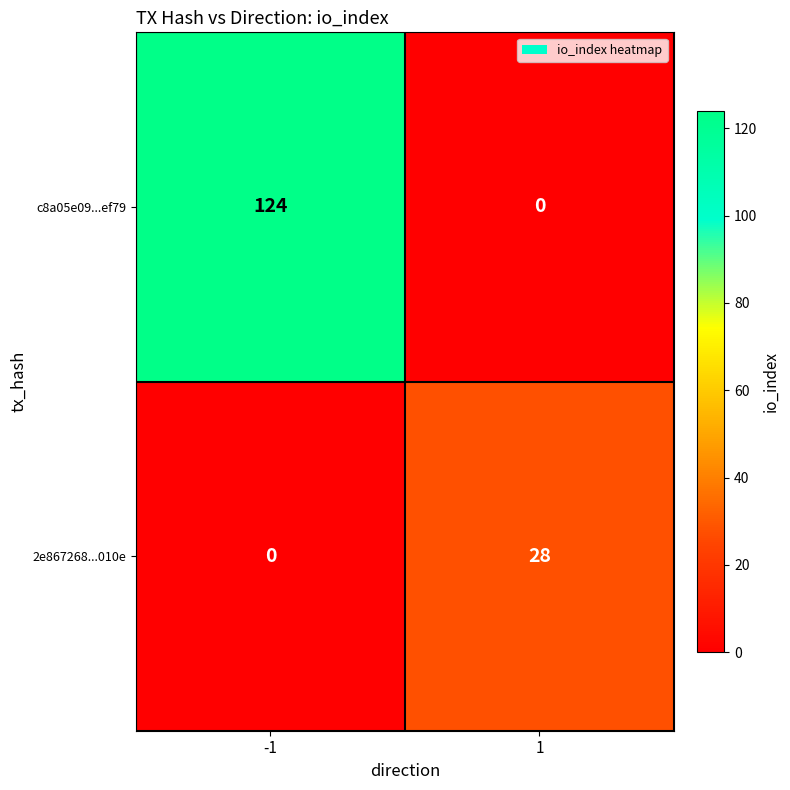

What is the maximum value shown in the chart?

124